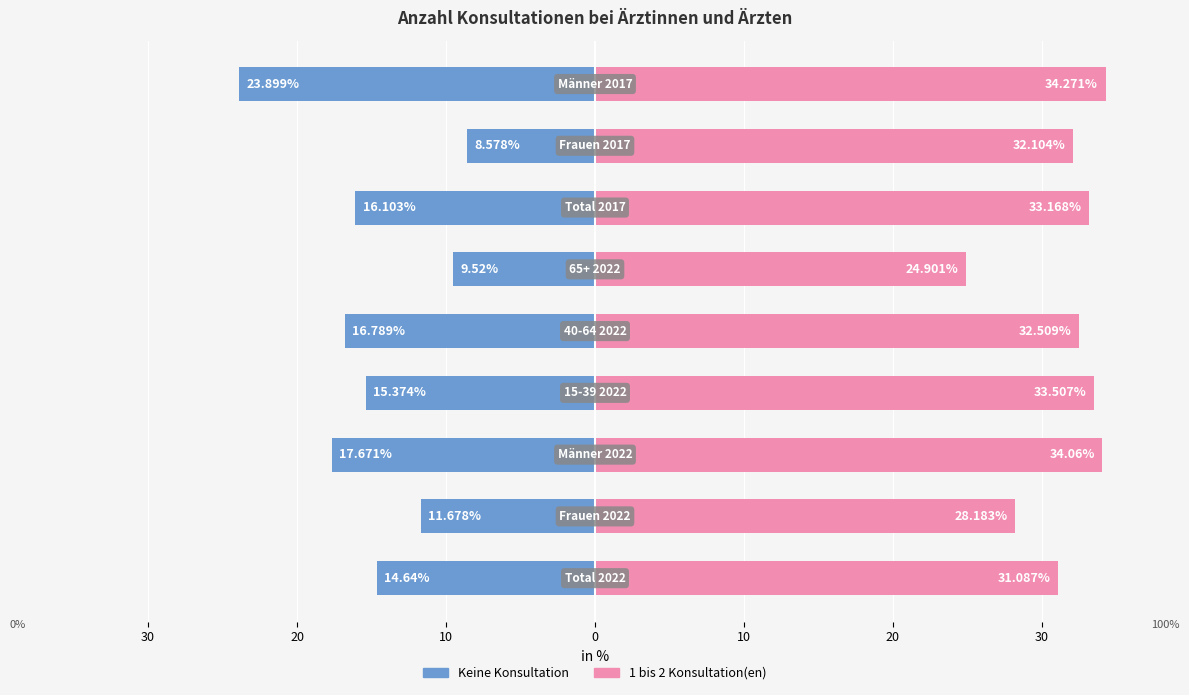

The Keine Konsultation series shows -7.8 at 20. True or false?

False